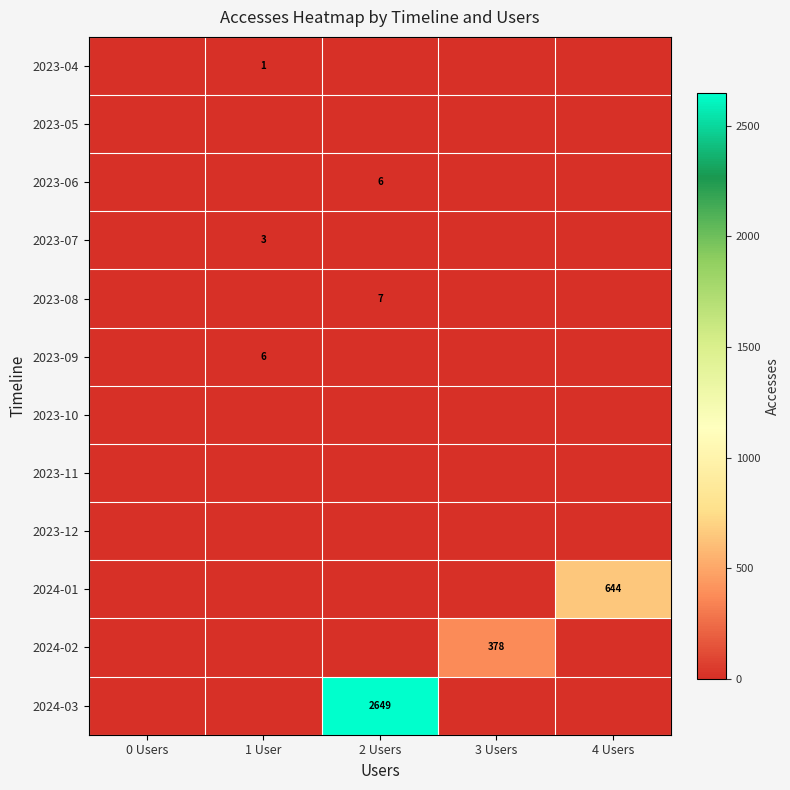

How many series are shown in this chart?

12